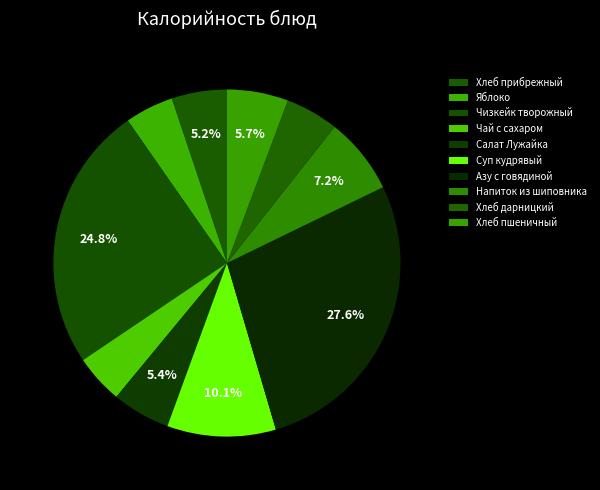

Is the sum of Азу с говядиной and Хлеб дарницкий greater than half?

No